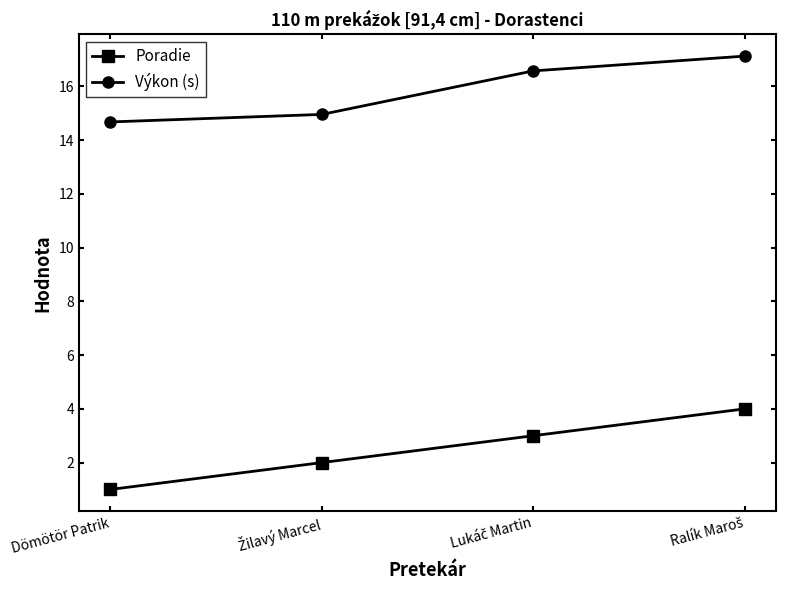

Does the chart have visible grid lines?

No